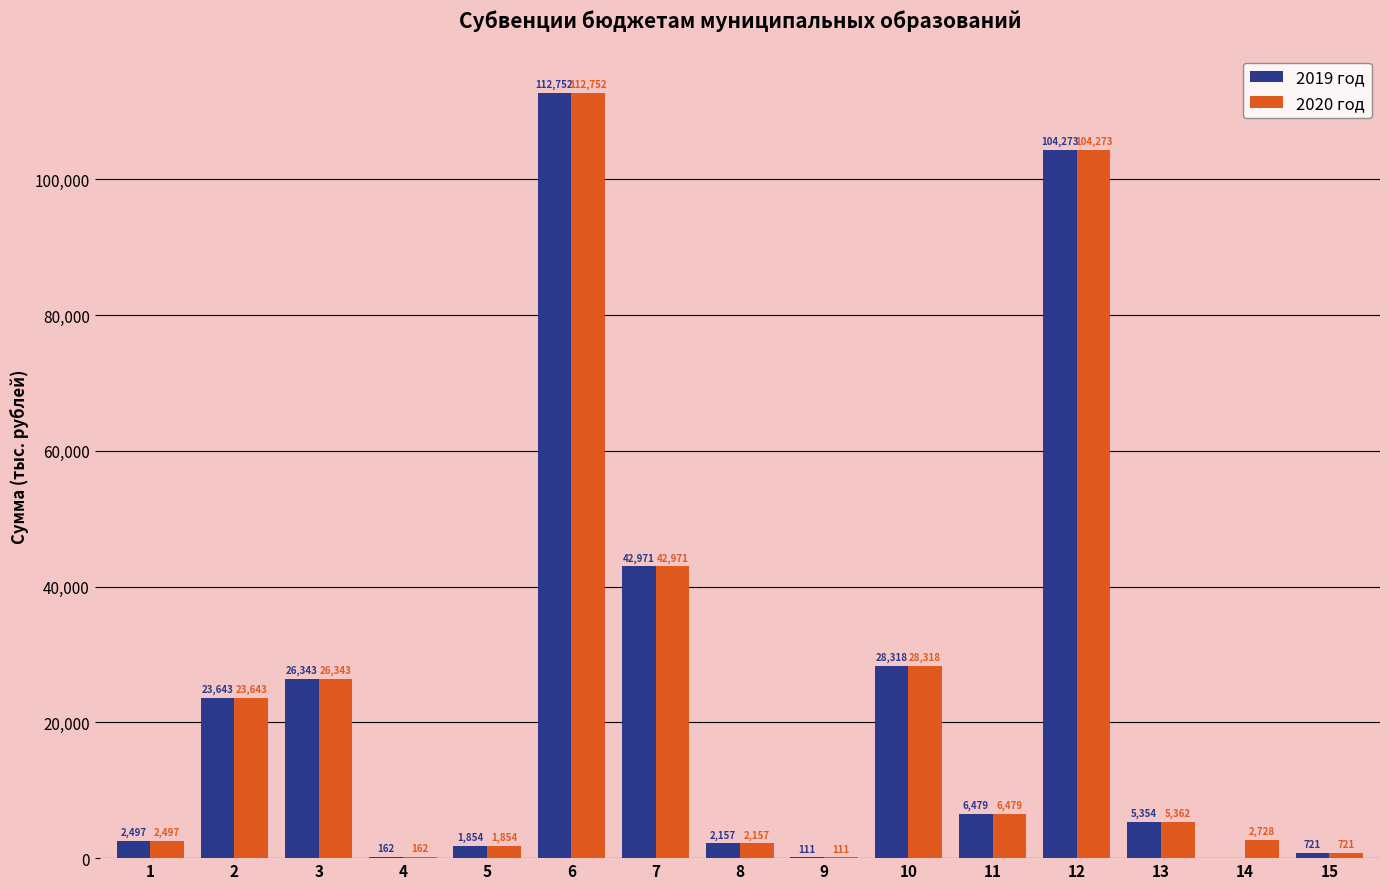

At which label does 2020 год reach its peak?

6